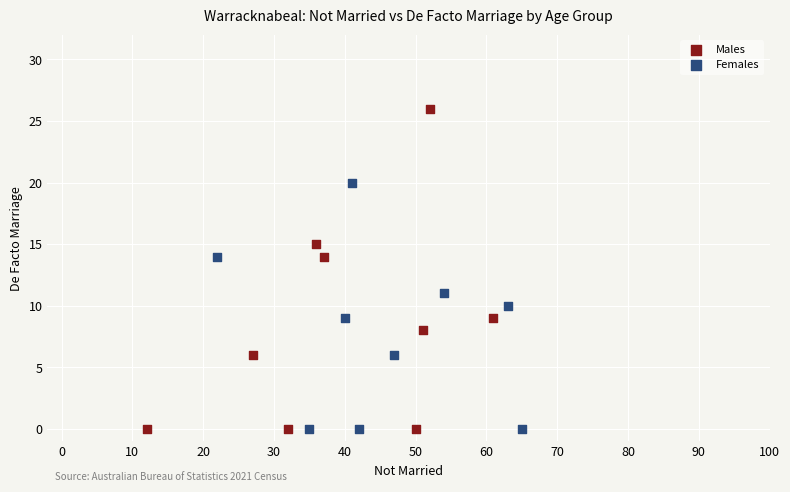

What are all the series names shown in the legend?

Males, Females